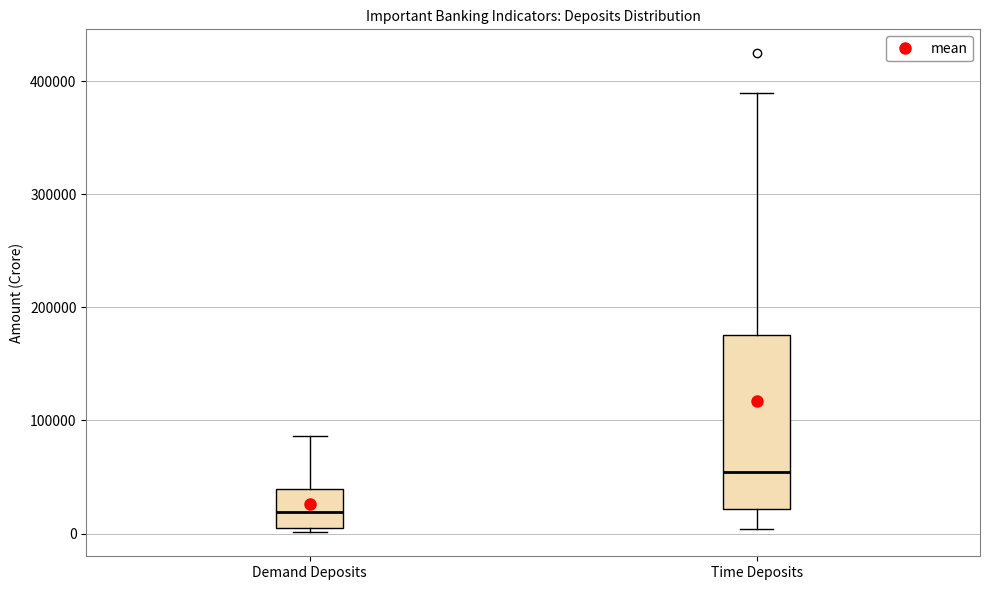

Where does the lower whisker of the box for Time Deposits end on the y-axis? The values are not printed on the chart, so give them approximately, as read against the axis.

0